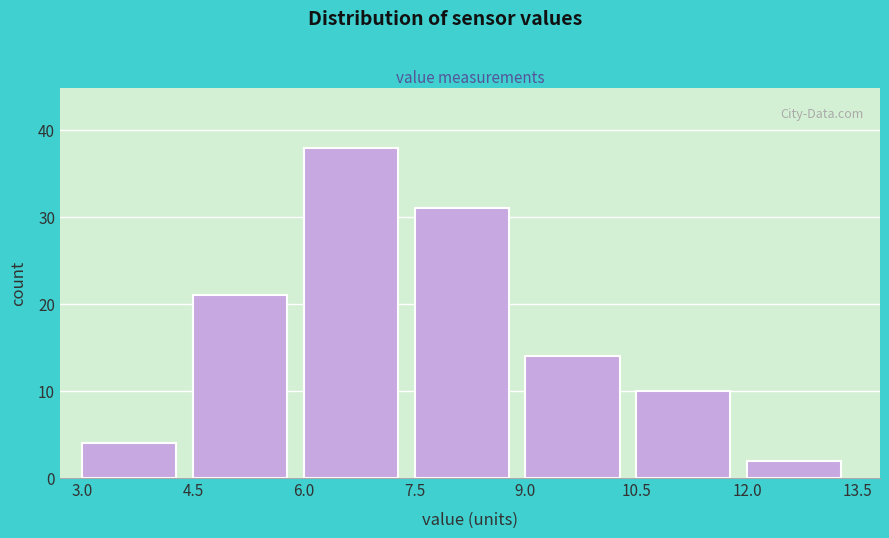

Reading left to right, transcribe this chart: for each bar, give the range it covers on the x-axis and its height. The values are not printed on the chart, so give them approximately, as read against the axis.

3.0 to 4.5: 4
4.5 to 6.0: 21
6.0 to 7.5: 38
7.5 to 9.0: 31
9.0 to 10.5: 14
10.5 to 12.0: 10
12.0 to 13.5: 2